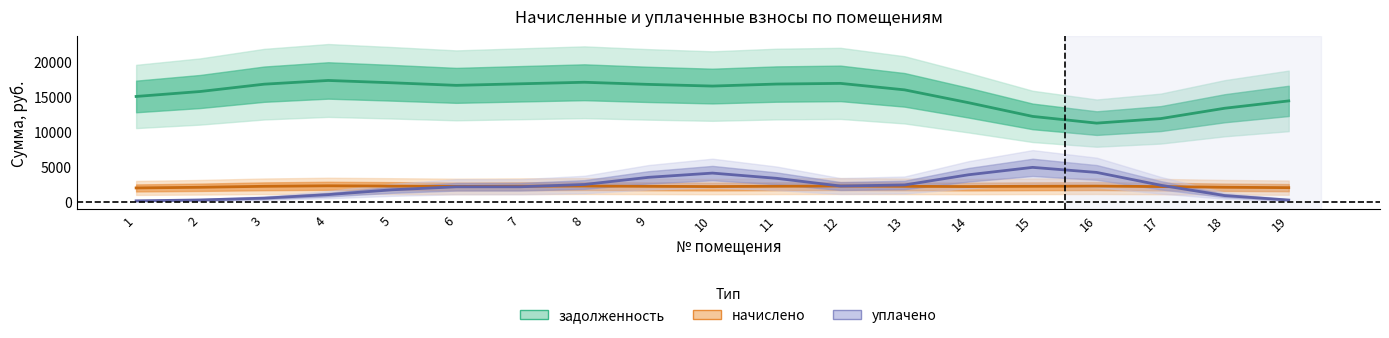

Which series has the largest total across all categories?

задолженность